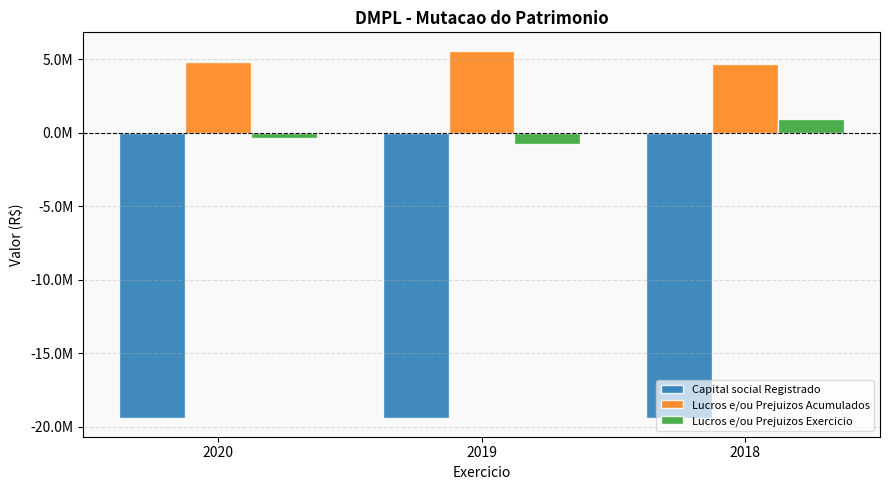

Which series changed the most between 2020 and 2018?

Lucros e/ou Prejuizos Exercicio